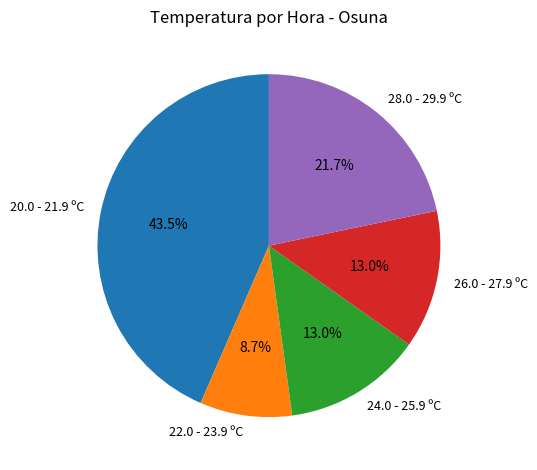

Between 20.0 - 21.9 ºC and 24.0 - 25.9 ºC, which is larger?

20.0 - 21.9 ºC